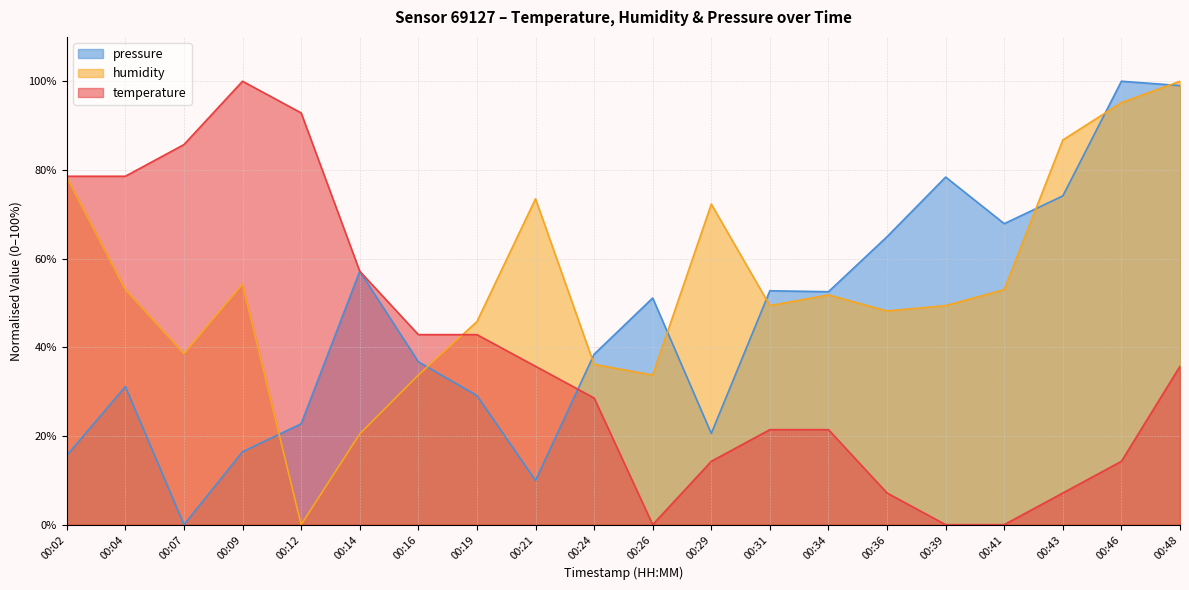

Rank the series by their maximum value, from lowest to highest.

temperature, humidity, pressure_norm